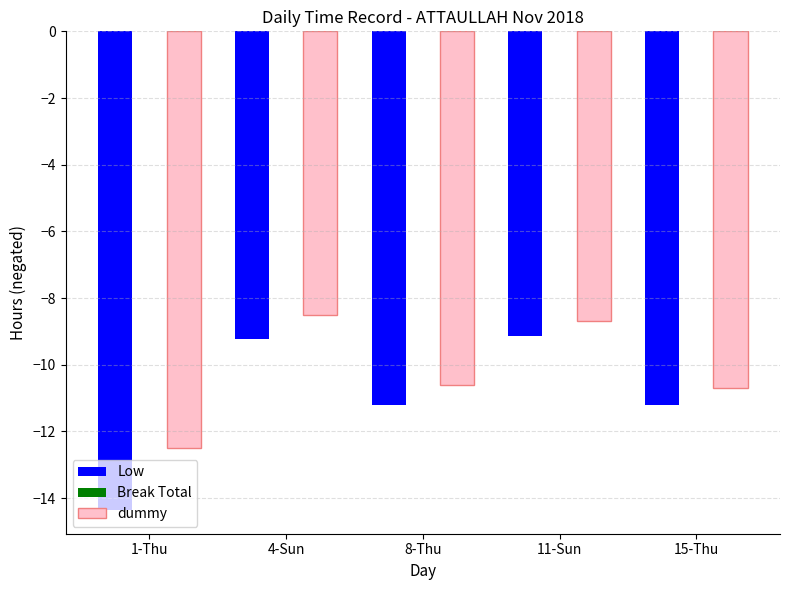

How many bars are there in total?

10